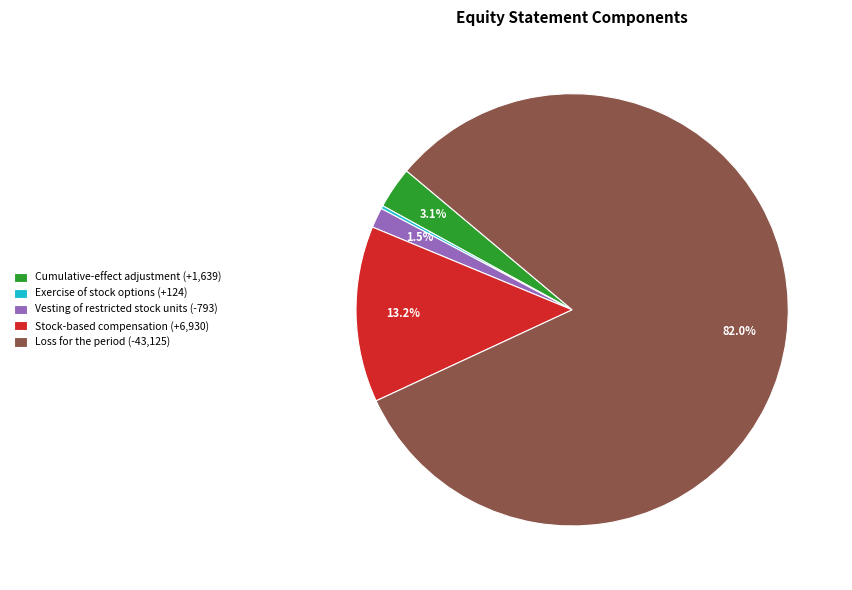

To the nearest percent, what portion does Stock-based compensation represent?

13%